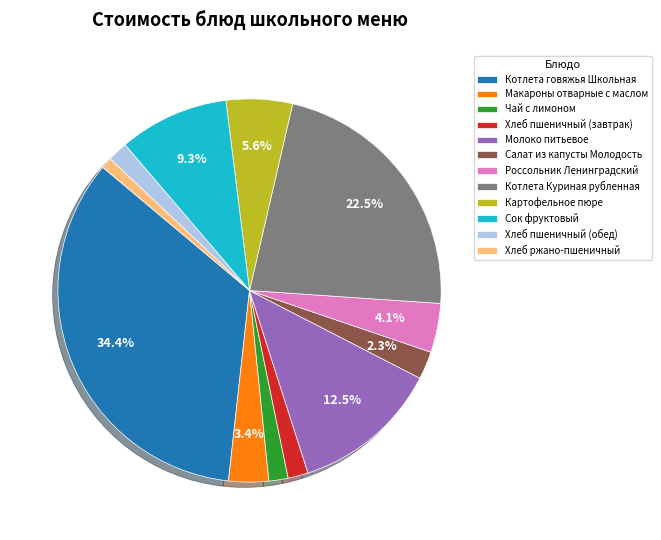

Is it true that Салат из капусты Молодость is 2% of the pie?

True